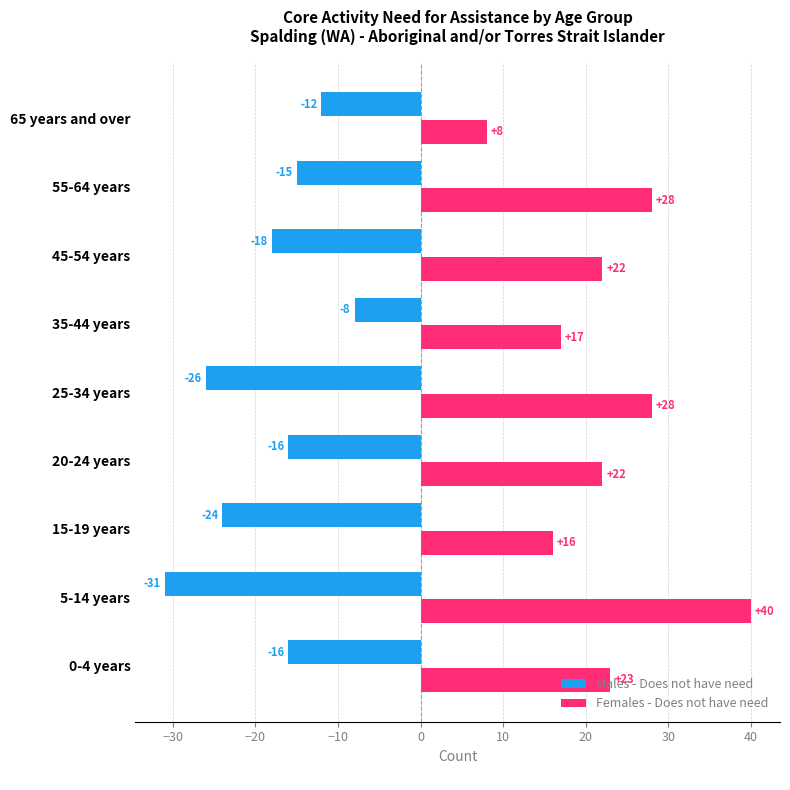

Between 35-44 years and 45-54 years, which series saw the biggest shift?

Males - Does not have need